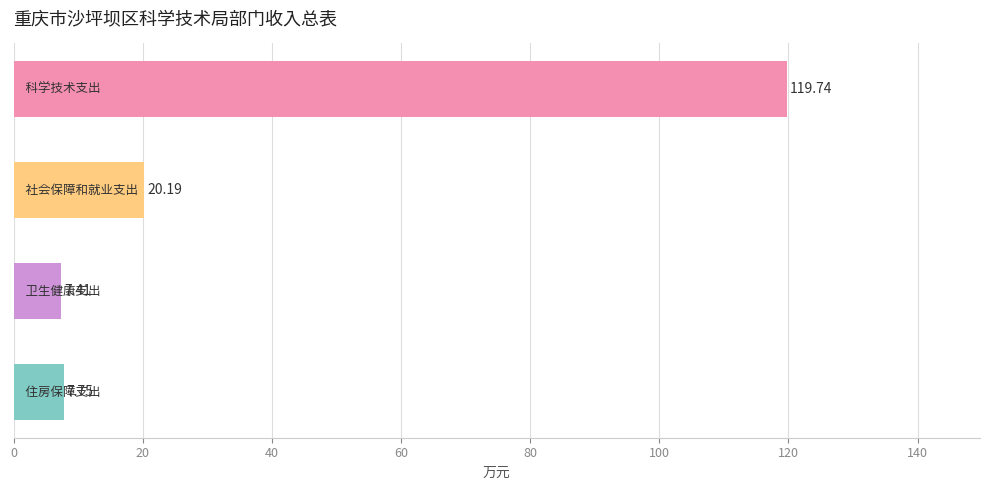

What is the sum of all values?

155.1